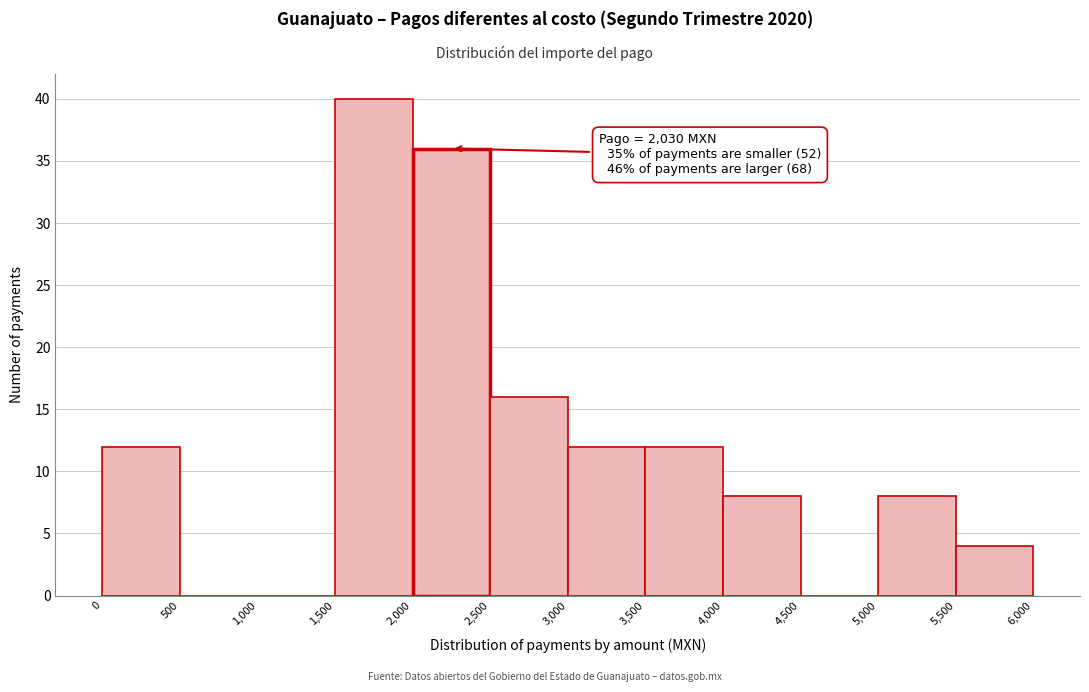

Which range on the x-axis has the tallest bar?

1,500 to 2,000